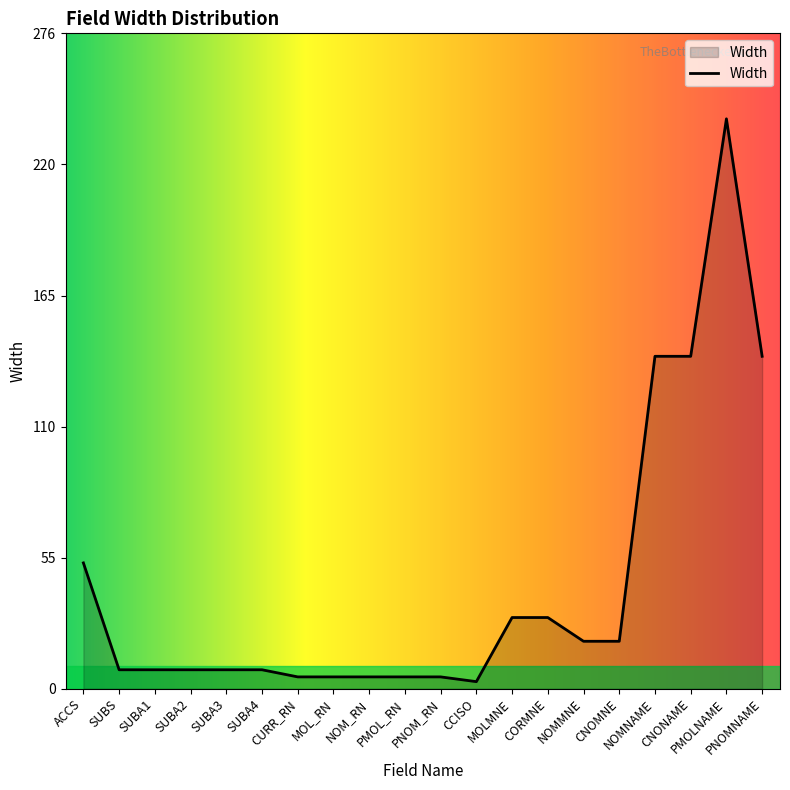

Reading right to left, extract all data points from this chart.

140	240	140	140	20	20	30	30	3	5	5	5	5	5	8	8	8	8	8	53